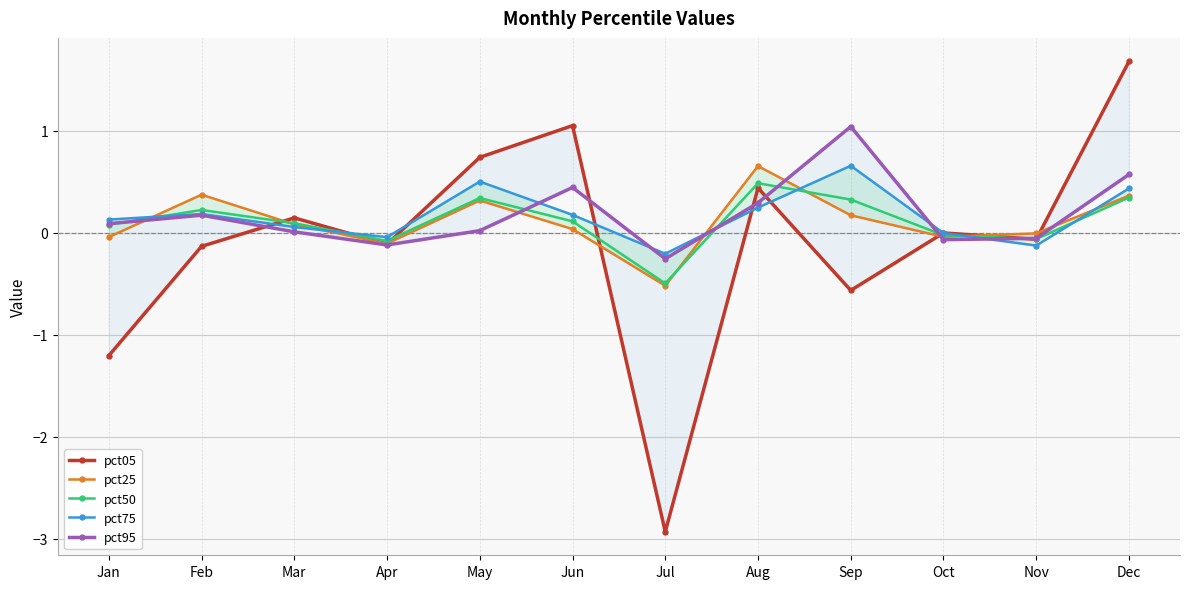

At which category does pct75 reach its first local valley?

Apr